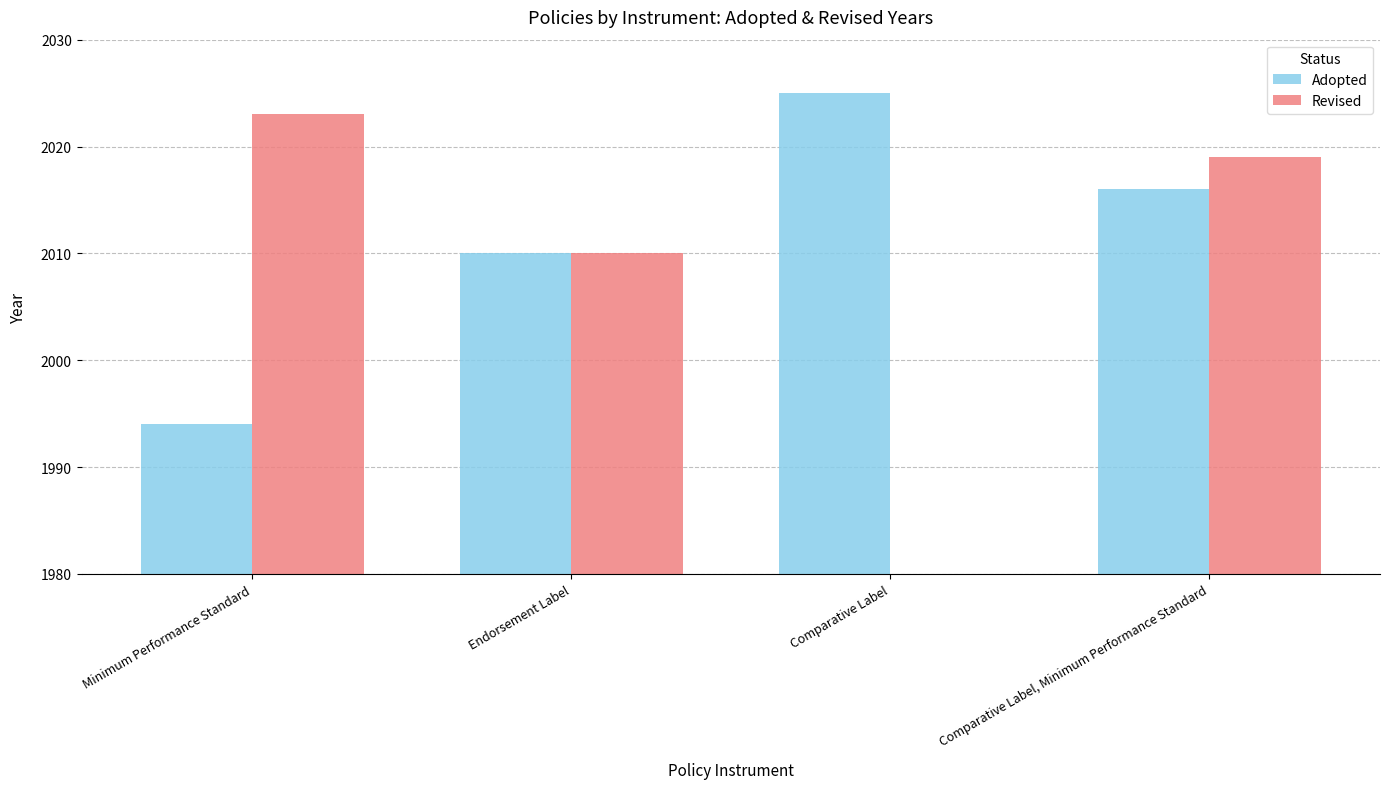

What is the label of the 1st bar from the left?

Minimum Performance Standard